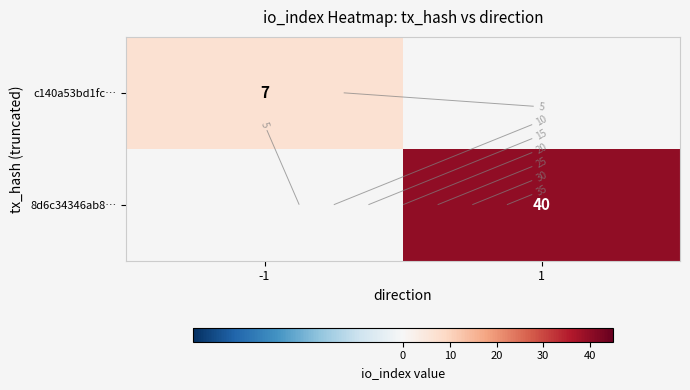

Count the c140a53bd1fc… values in the range 0 to 7.

2